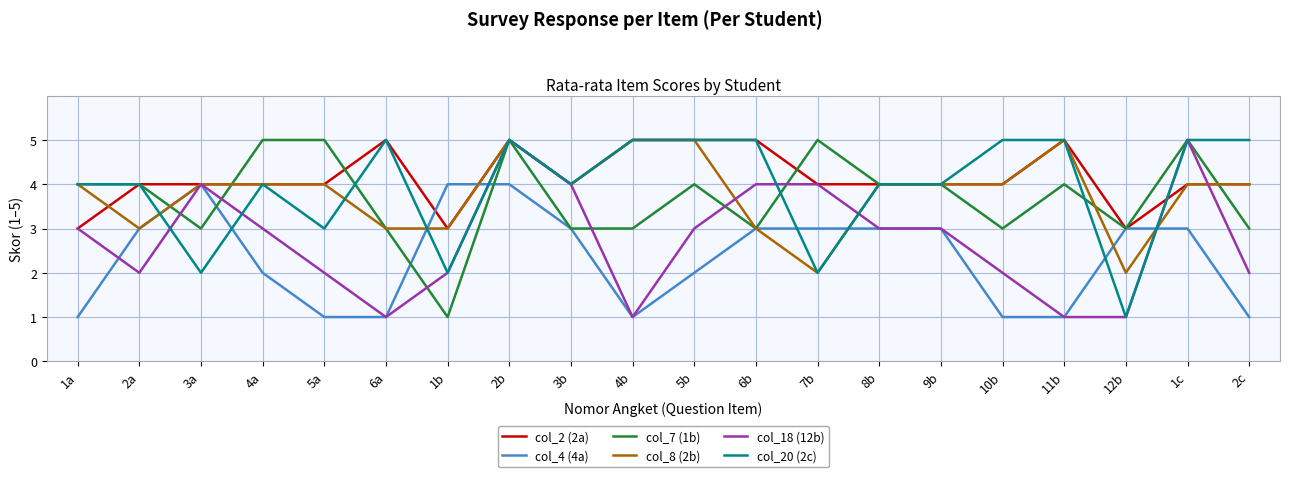

Where is col_20 (2c) nearest to the value 3?

5a